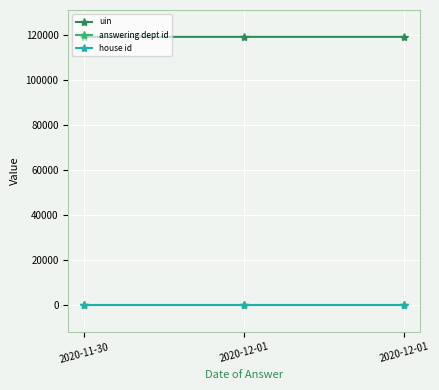

What are all the series names shown in the legend?

uin, answering dept id, house id